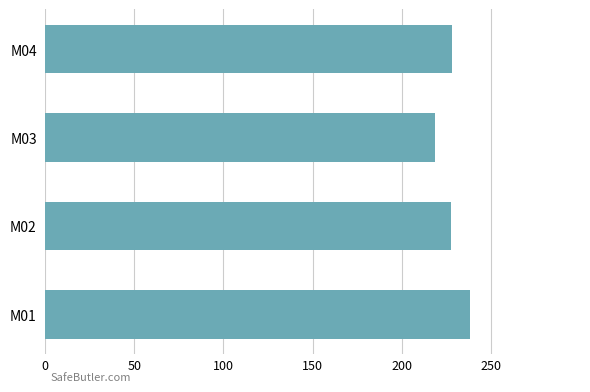

What value does the data have at M02?

227.4